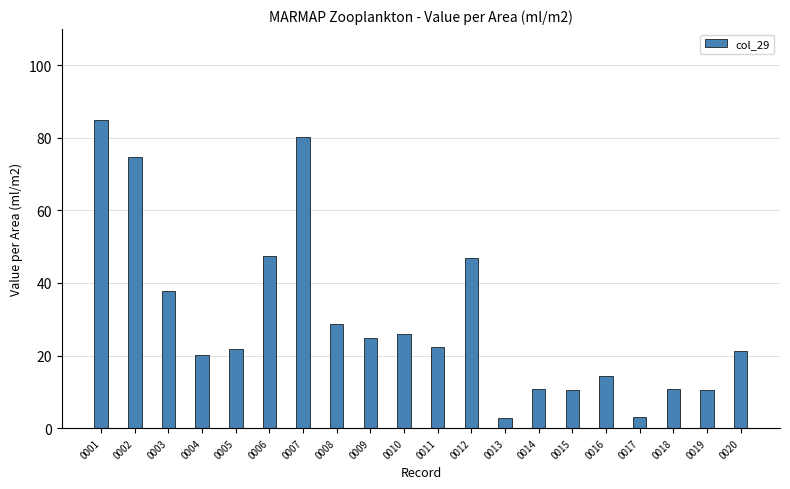

What is the difference between the values at 0007 and 0017?

77.3